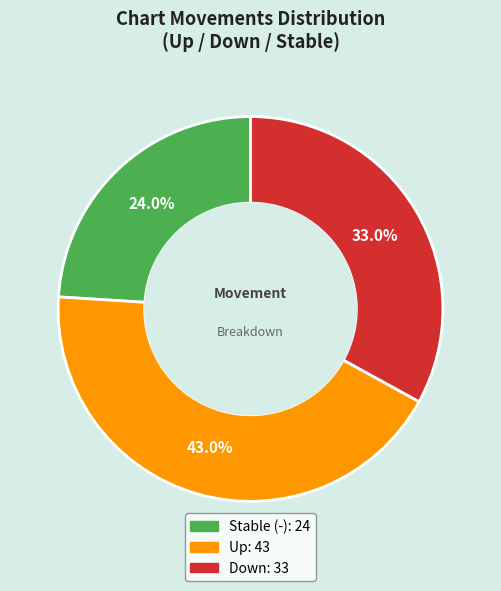

Is there any slice that represents more than half of the pie?

No